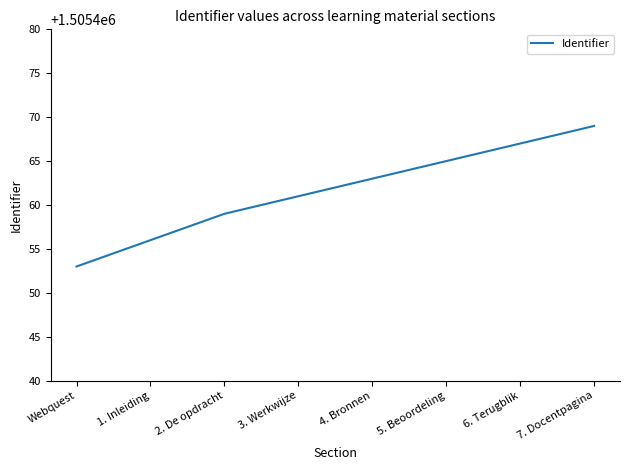

What is the sum of all values?

12043693